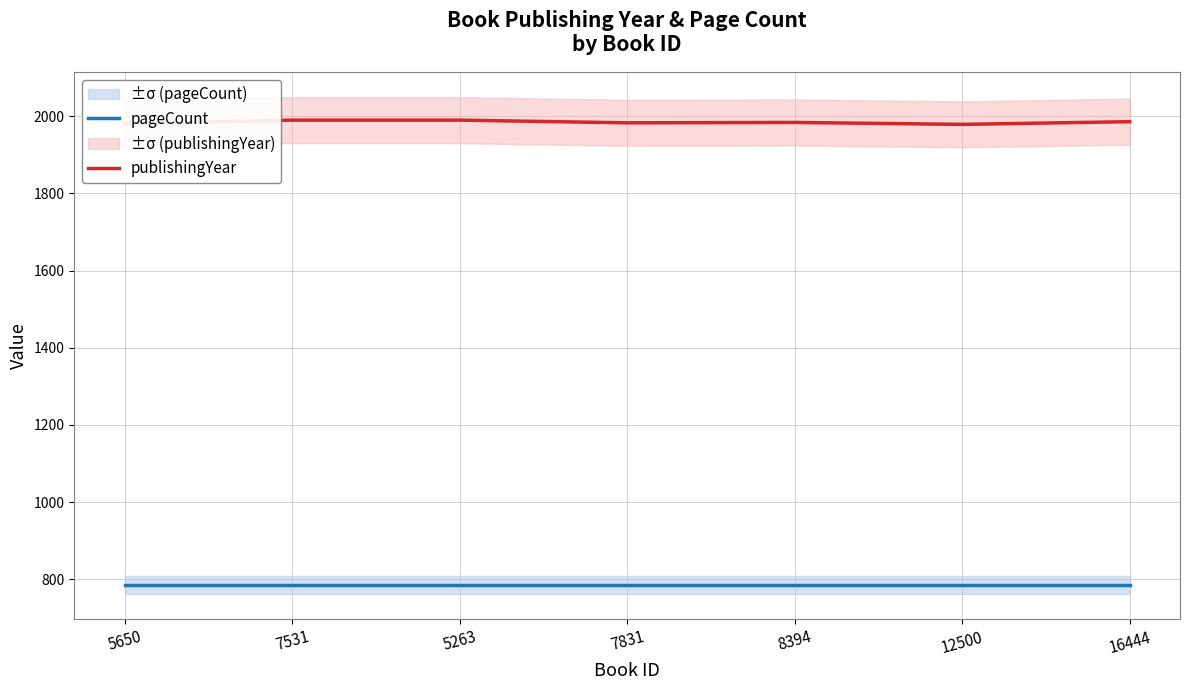

What are all the series names shown in the legend?

pageCount, publishingYear